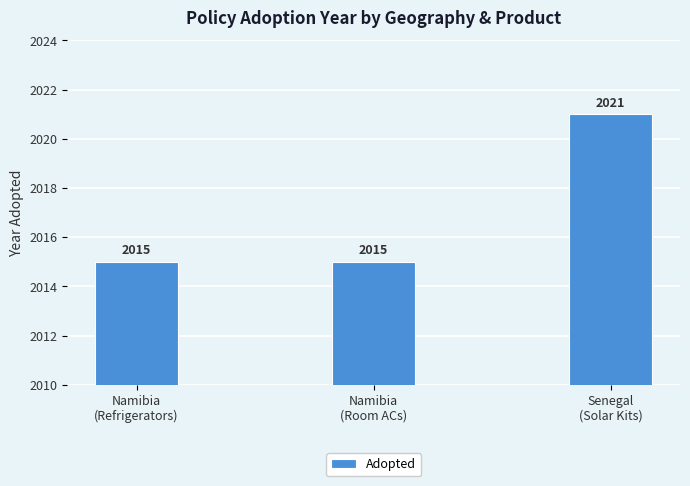

Is it true that the value at Namibia
(Refrigerators) is 2015?

True